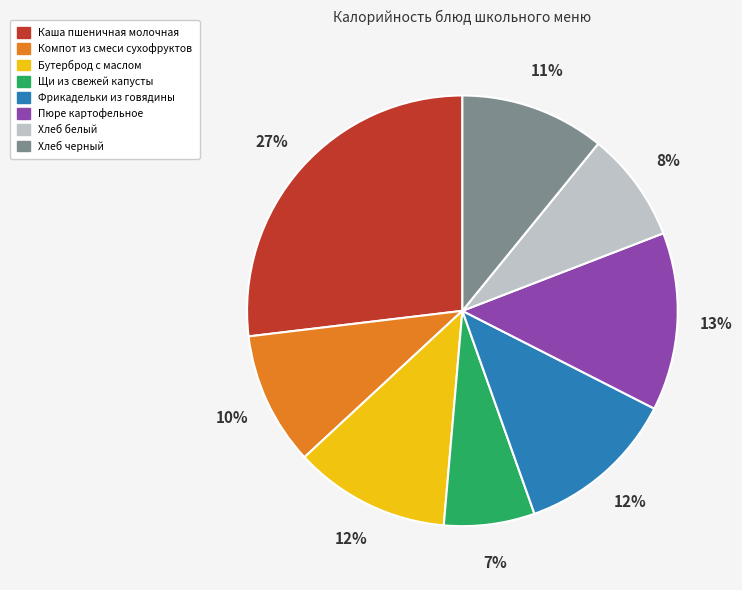

Is there any slice that represents more than half of the pie?

No